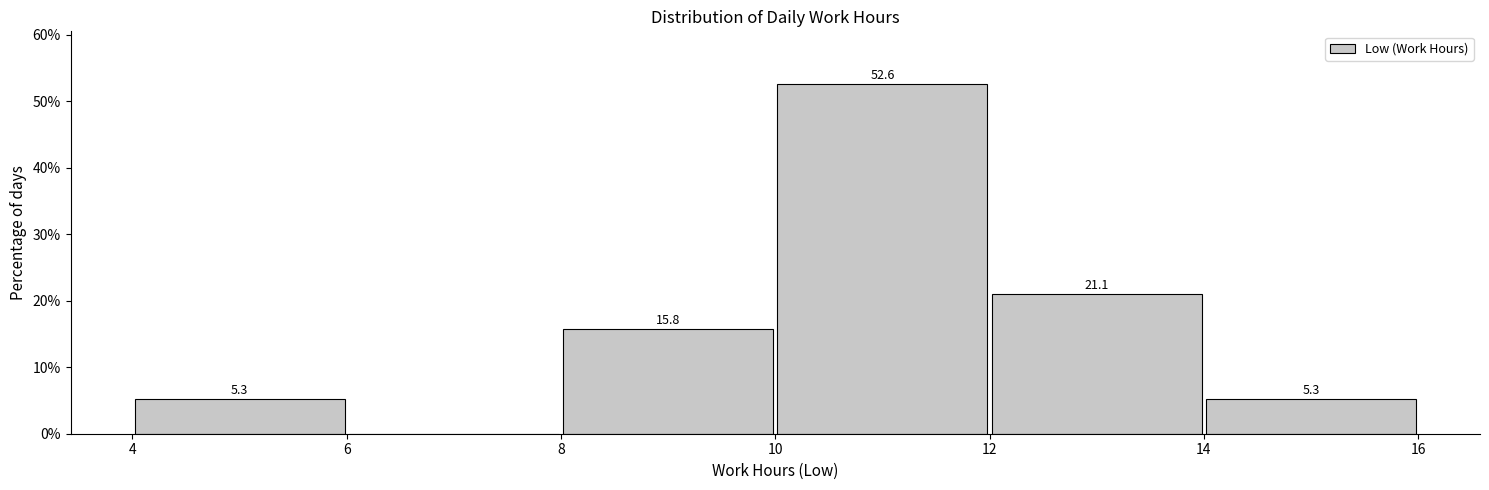

Over which range of the x-axis is the bar tallest?

10 to 12